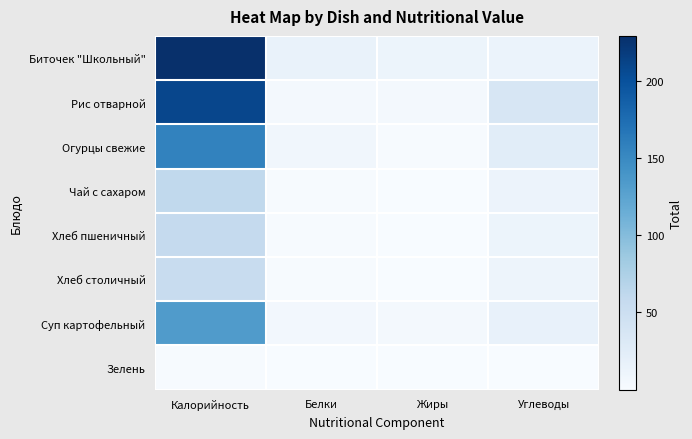

At which category is the sum across all series the highest?

Калорийность